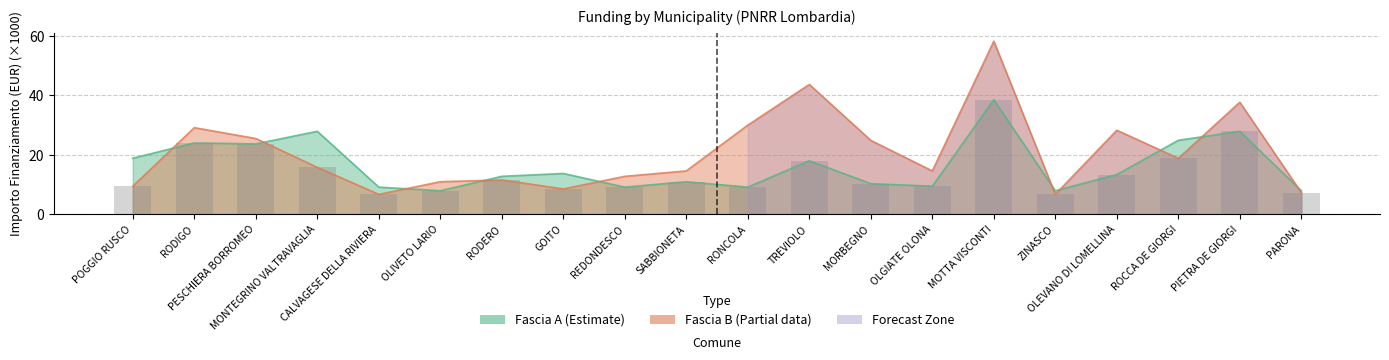

What is the difference between the Fascia B values at PESCHIERA BORROMEO and CALVAGESE DELLA RIVIERA?

18.8